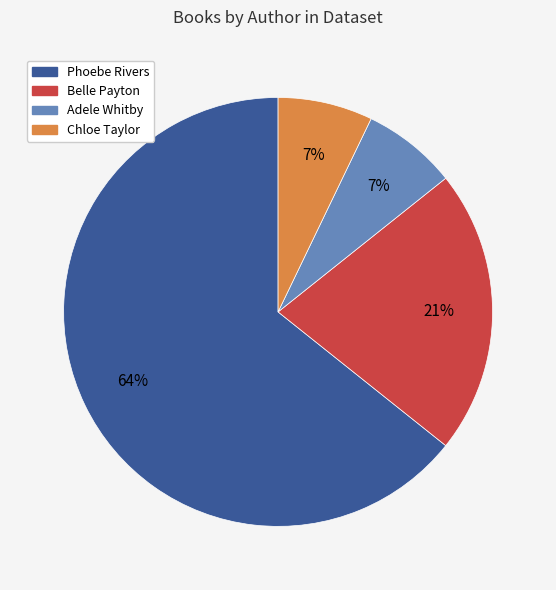

Is there any slice that represents more than half of the pie?

Yes